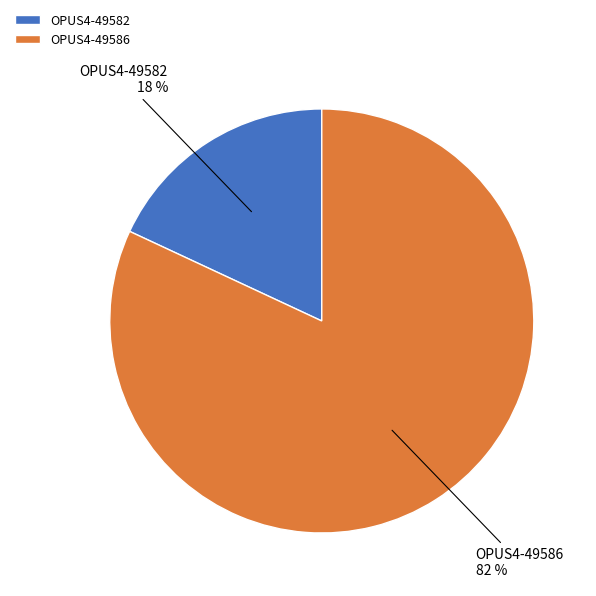

To the nearest percent, what is the average slice percentage?

50%